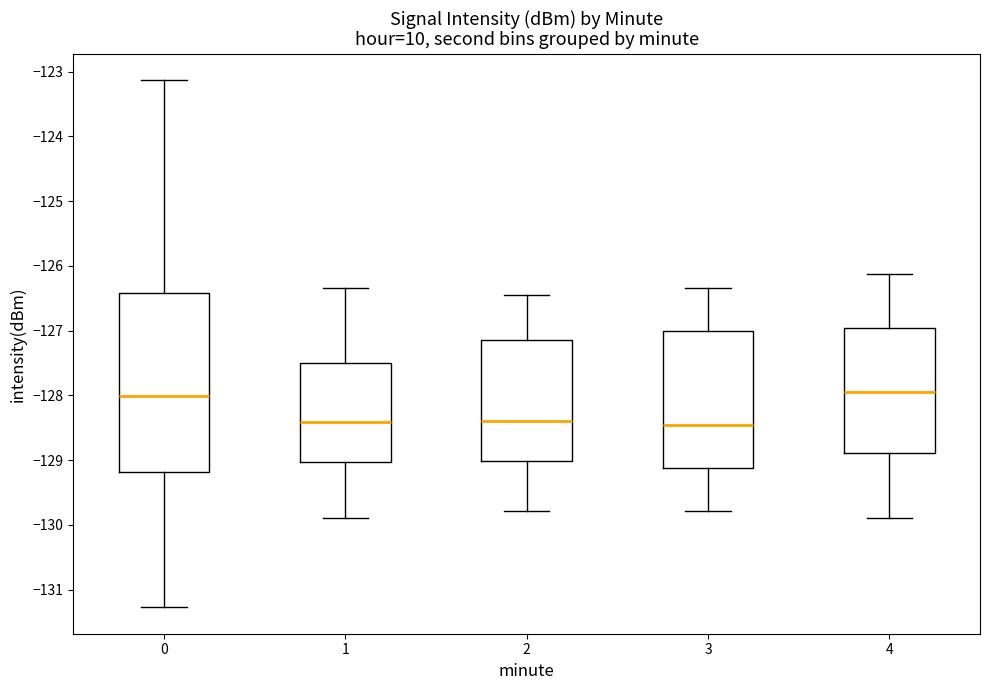

Reading left to right, read every box against the y-axis: the position of its median line, the range the box covers, and the ends of its whiskers. The values are not printed on the chart, so give them approximately, as read against the axis.

0: median -128.0, box -129.2 to -126.4, whiskers -131.3 to -123.1
1: median -128.4, box -129.0 to -127.5, whiskers -129.9 to -126.3
2: median -128.4, box -129.0 to -127.2, whiskers -129.8 to -126.5
3: median -128.5, box -129.1 to -127.0, whiskers -129.8 to -126.3
4: median -128.0, box -128.9 to -127.0, whiskers -129.9 to -126.1